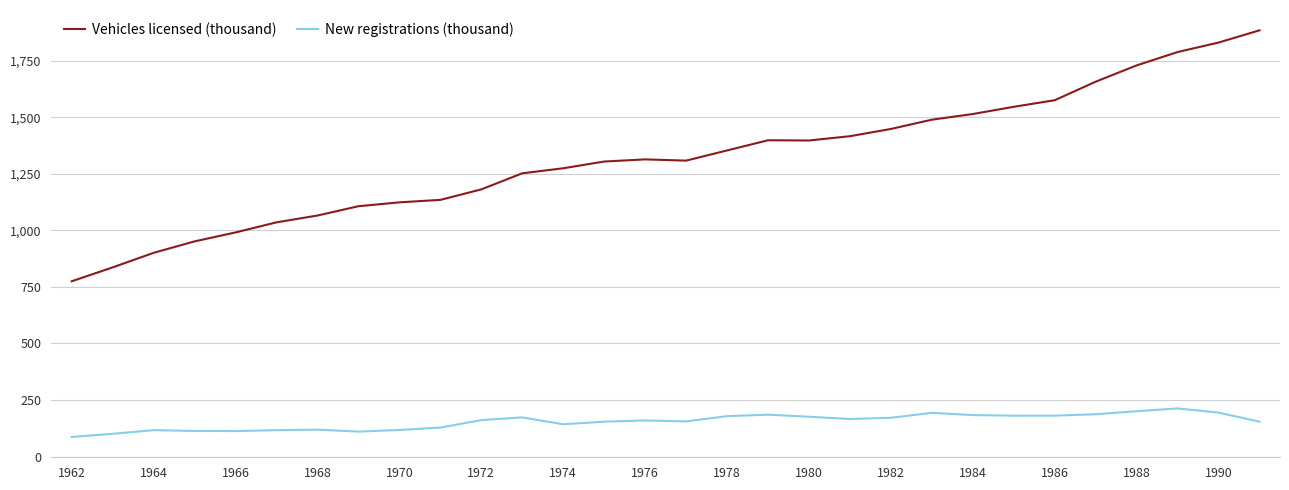

What is the greatest value displayed?

1884.0